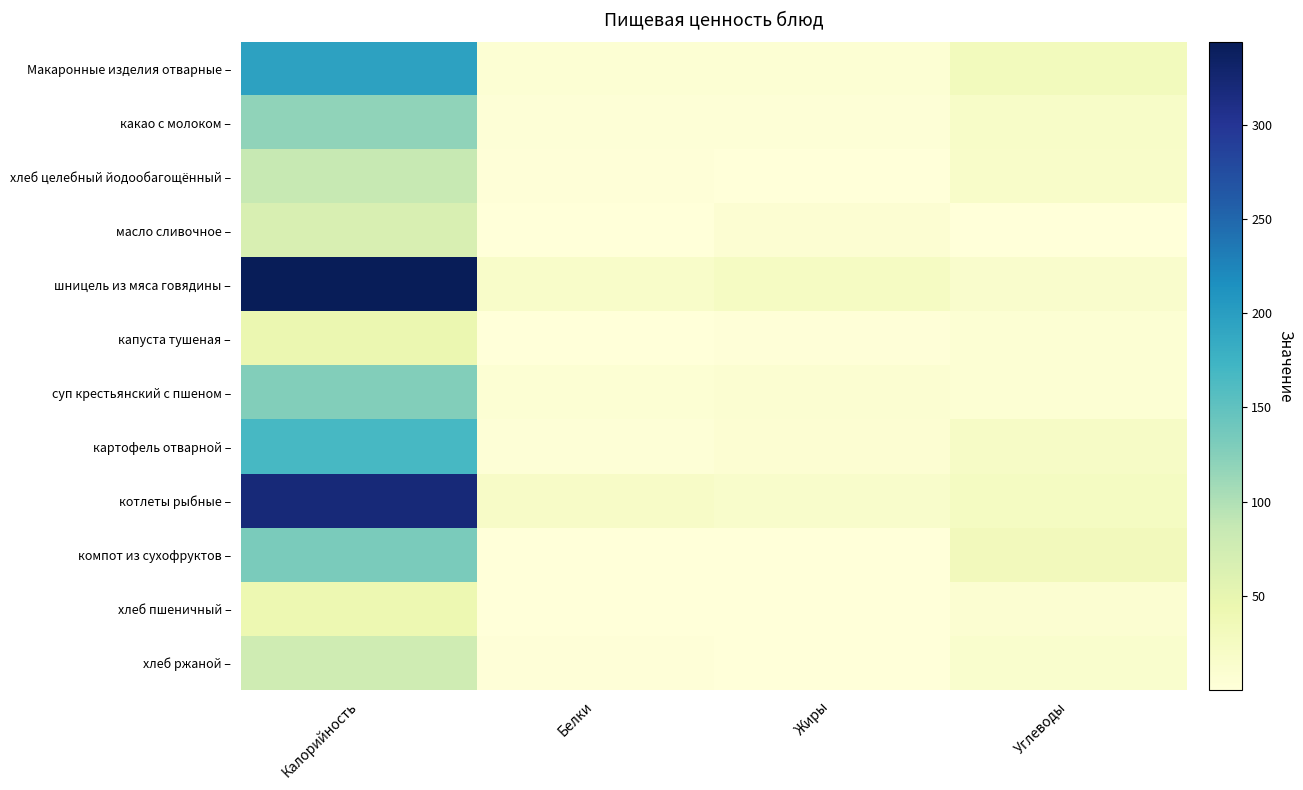

Between Калорийность and Жиры, which series saw the biggest shift?

шницель из мяса говядины –